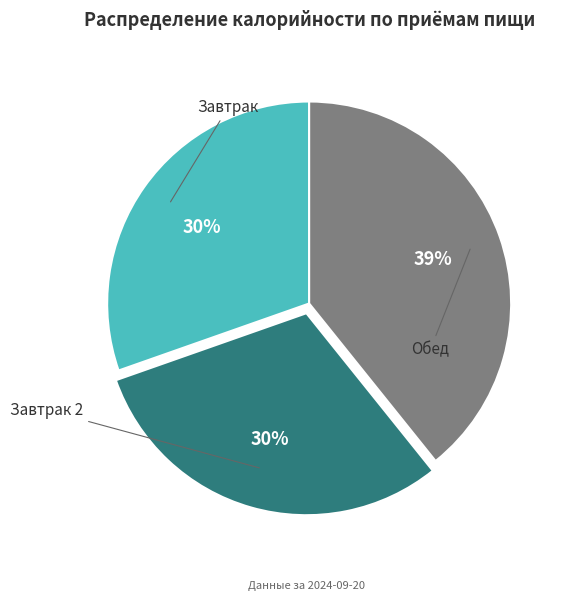

To the nearest percent, what is the average slice percentage?

33%